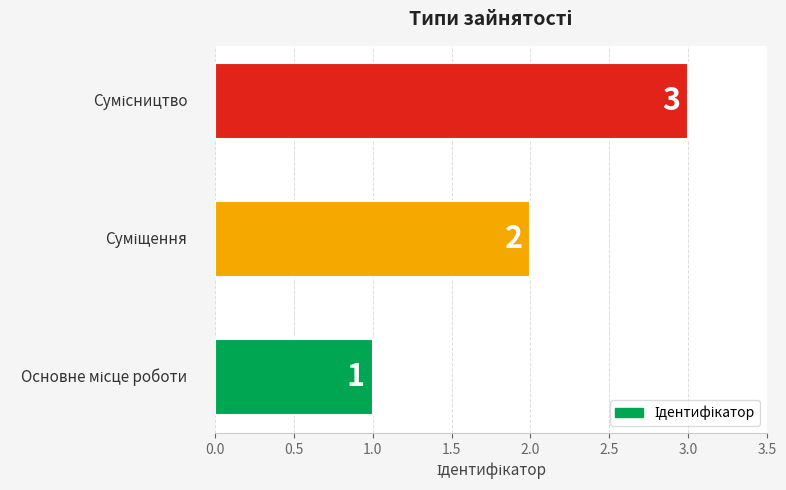

Count the values in the range 1 to 3.

3